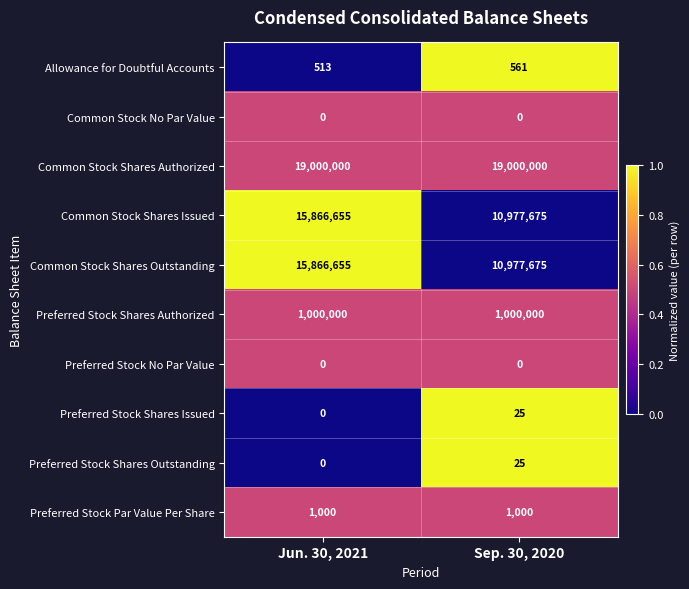

Reading left to right, transcribe all the data shown in this chart.

Allowance for Doubtful Accounts: 513	561
Common Stock No Par Value: 0	0
Common Stock Shares Authorized: 19000000	19000000
Common Stock Shares Issued: 15866655	10977675
Common Stock Shares Outstanding: 15866655	10977675
Preferred Stock Shares Authorized: 1000000	1000000
Preferred Stock No Par Value: 0	0
Preferred Stock Shares Issued: 0	25
Preferred Stock Shares Outstanding: 0	25
Preferred Stock Par Value Per Share: 1000	1000